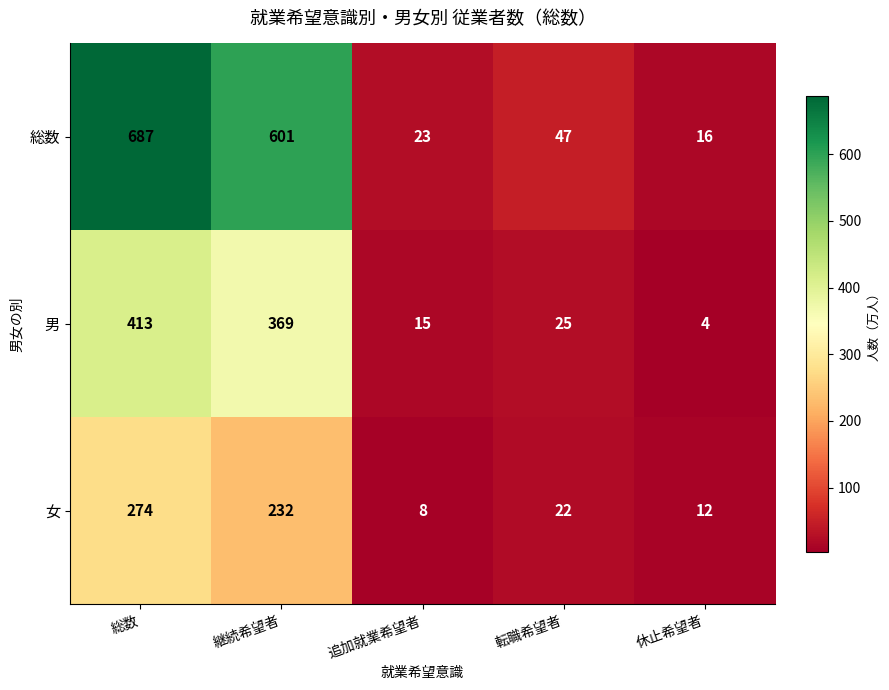

What is the greatest value displayed?

687